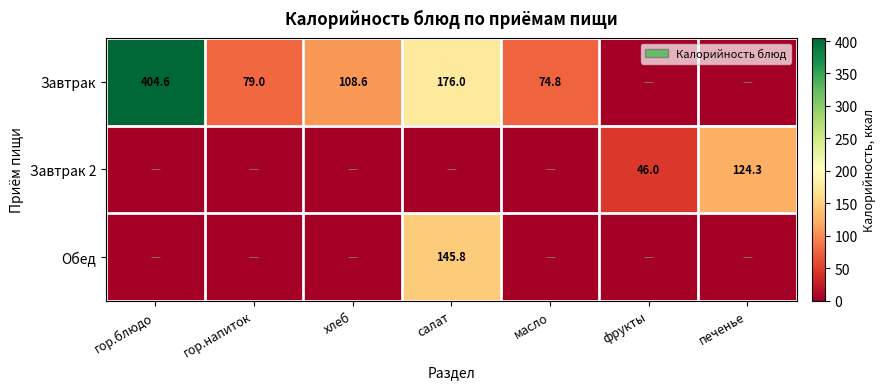

The value of Завтрак at масло is 39.3. True or false?

False